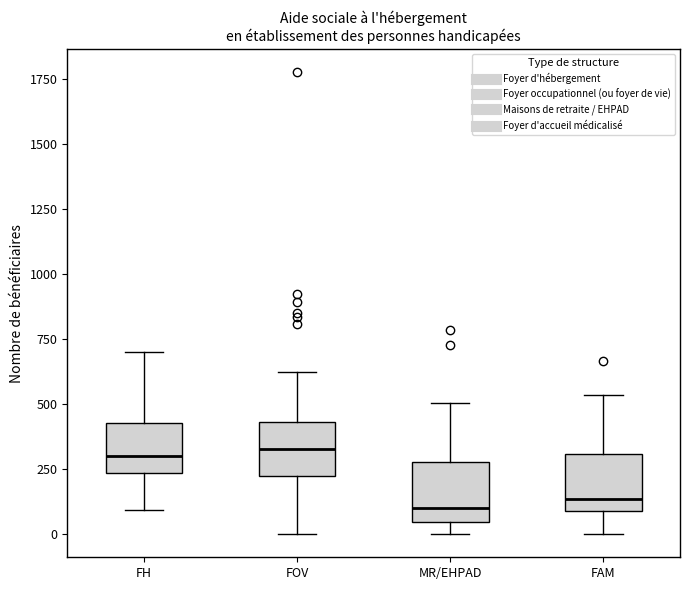

Reading left to right, transcribe this box plot: for each box, give where its median line is, the range the box spans, and where its two whiskers end, as read against the y-axis. The values are not printed on the chart, so give them approximately, as read against the axis.

FH: median 300, box 250 to 450, whiskers 100 to 700
FOV: median 350, box 200 to 450, whiskers 0 to 600
MR/EHPAD: median 100, box 50 to 300, whiskers 0 to 500
FAM: median 150, box 100 to 300, whiskers 0 to 550